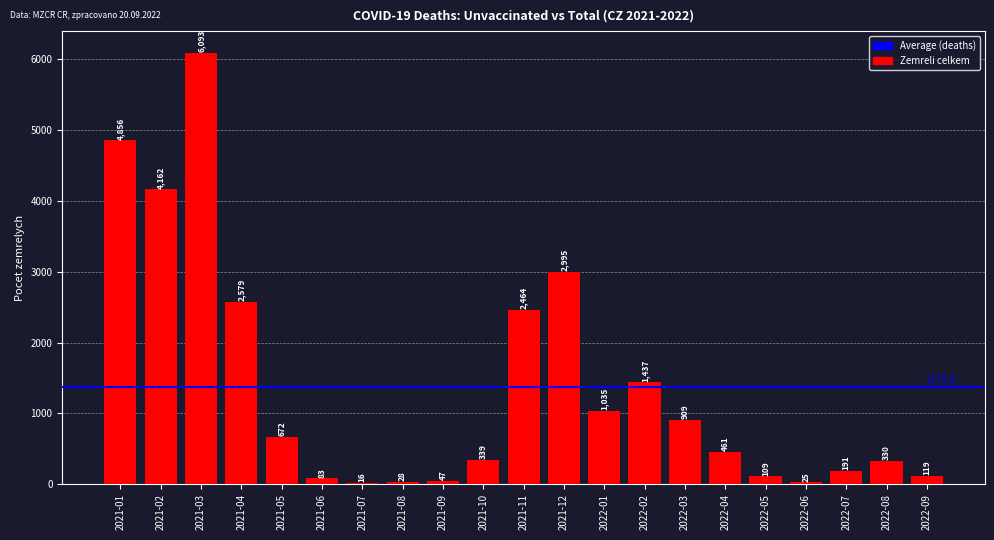

The value at 2021-12 is 1874. True or false?

False